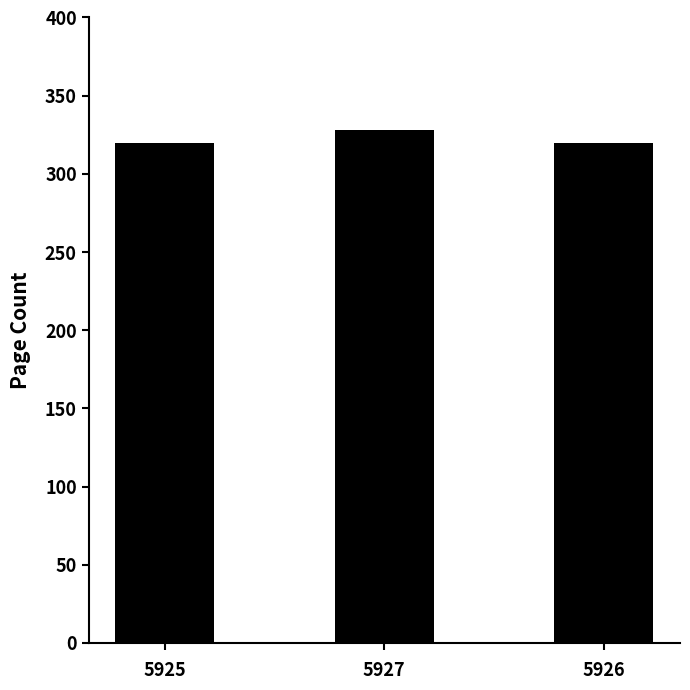

Is it true that the value at 5926 is 212?

False